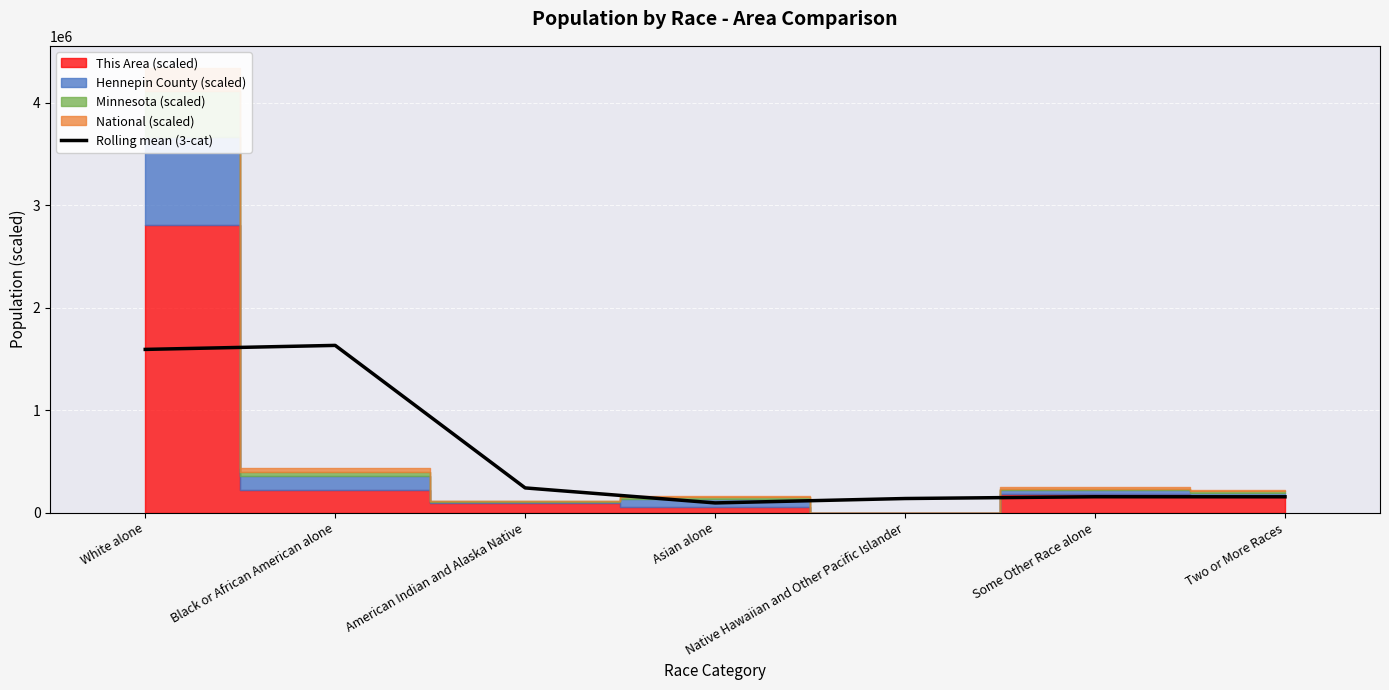

Read the value at Native Hawaiian and Other Pacific Islander.

137849.9